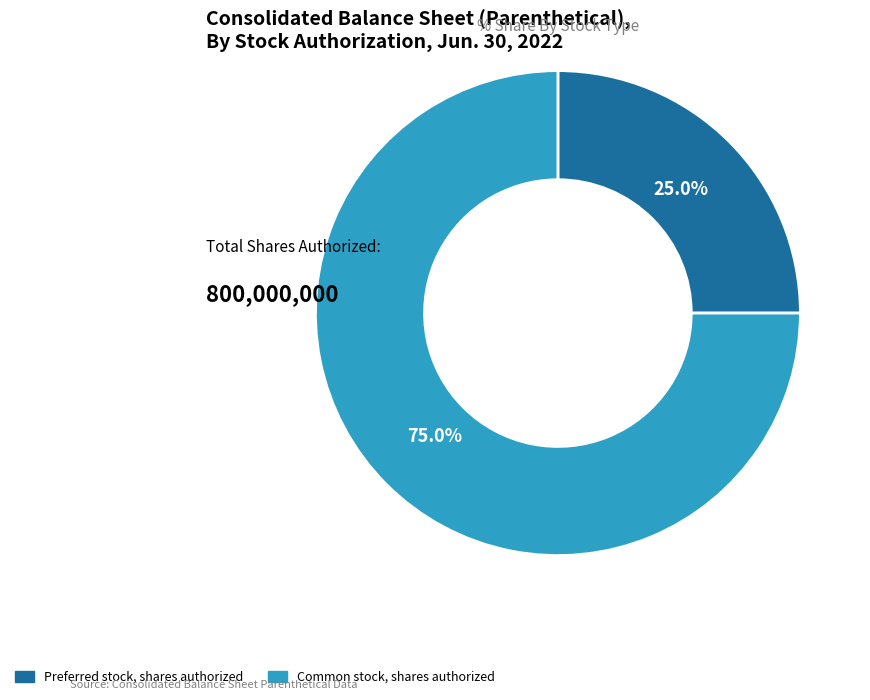

What is the largest slice in the pie chart?

Common stock, shares authorized